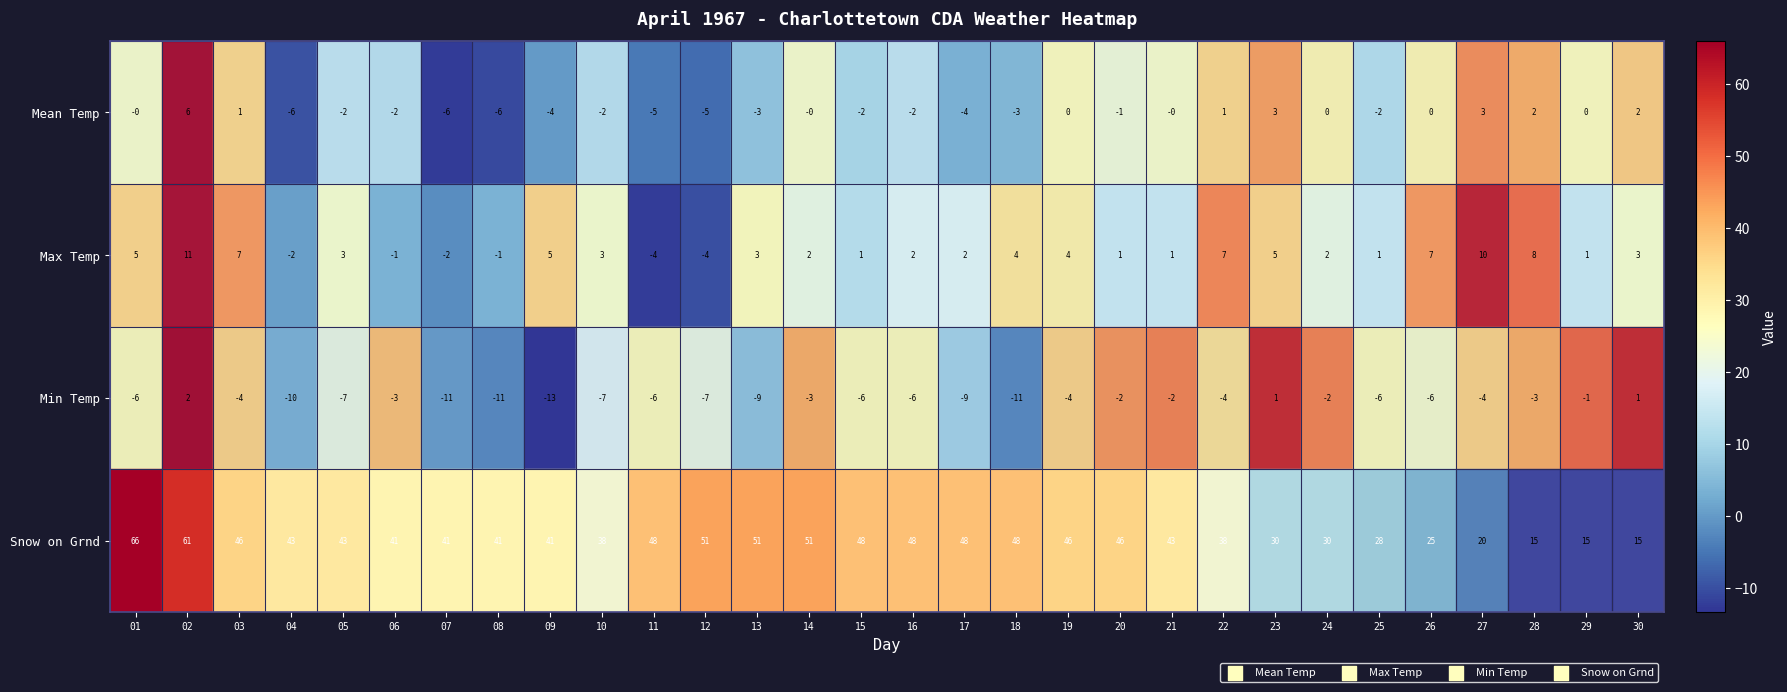

What is the difference between the maximum and minimum values in the Min Temp series?

15